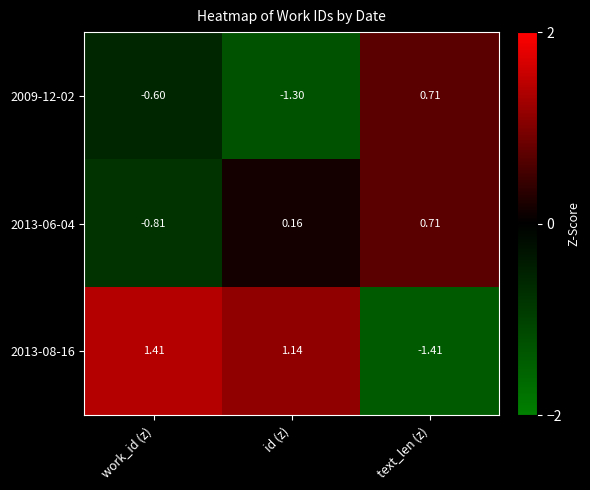

At id (z), list the series in order from smallest to largest.

2009-12-02, 2013-06-04, 2013-08-16